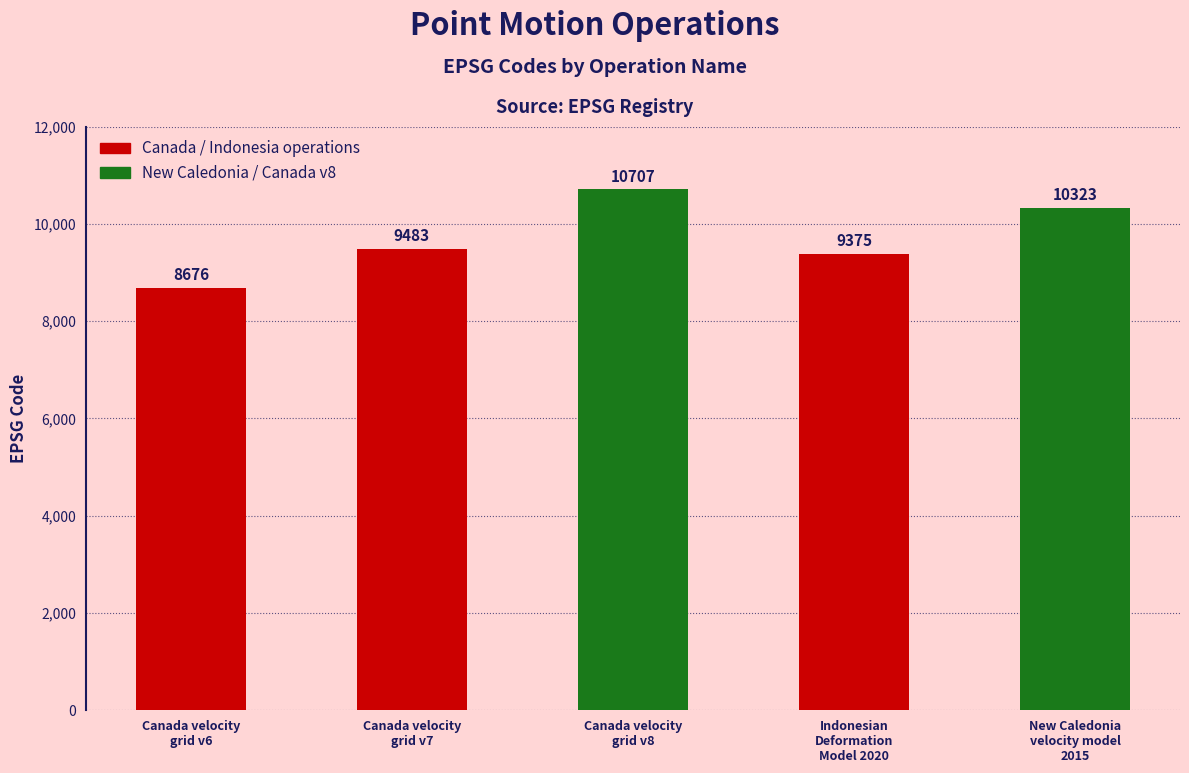

List the labels in order of value, smallest first.

Canada velocity
grid v6, Indonesian
Deformation
Model 2020, Canada velocity
grid v7, New Caledonia
velocity model
2015, Canada velocity
grid v8